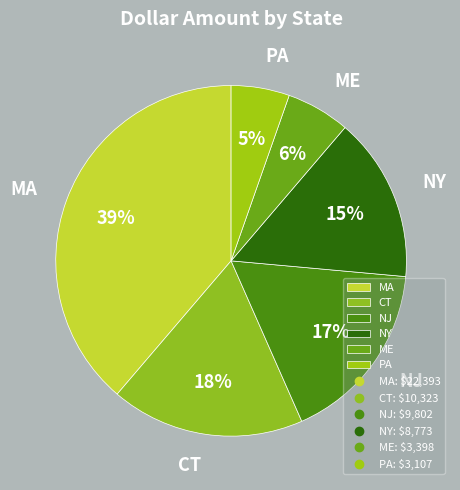

Is it true that MA is 53% of the pie?

False